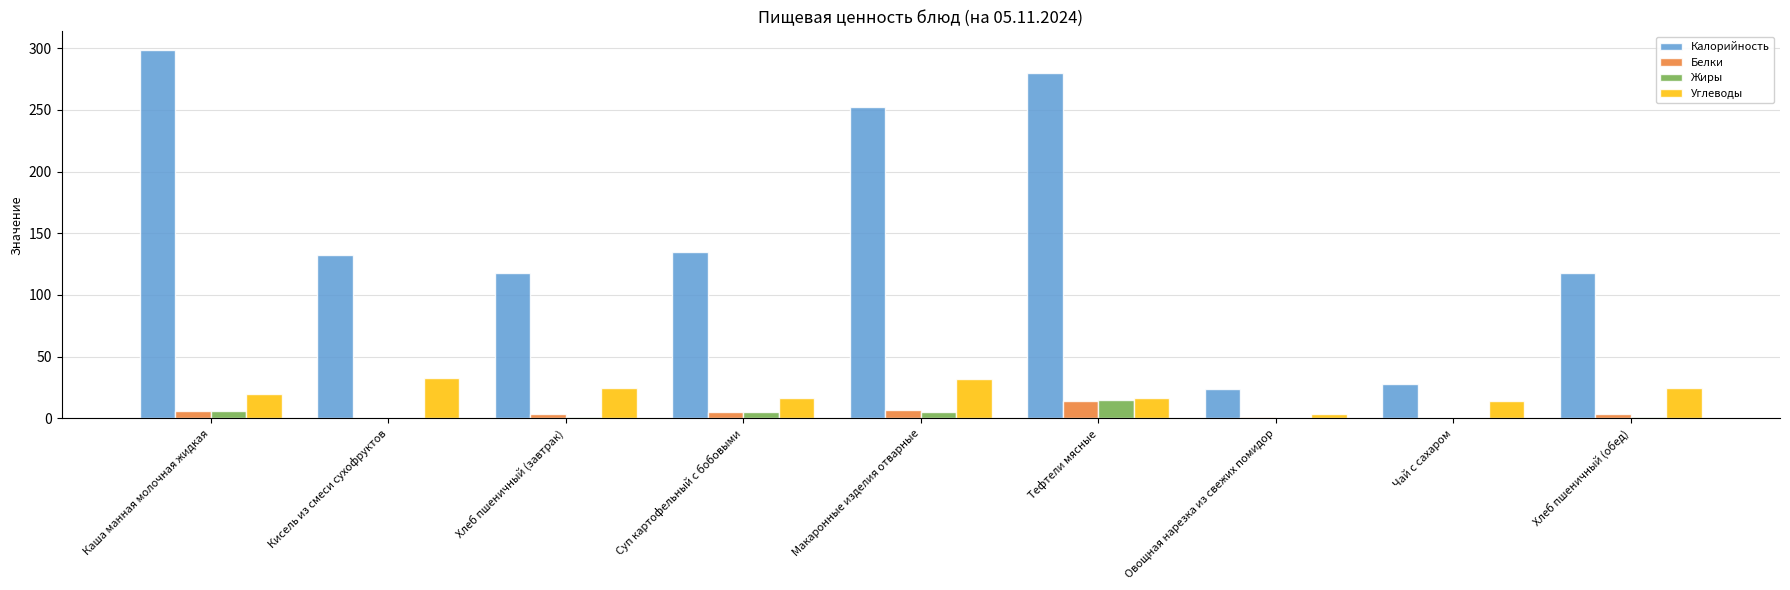

Between Каша манная молочная жидкая and Чай с сахаром, which series saw the biggest shift?

Калорийность